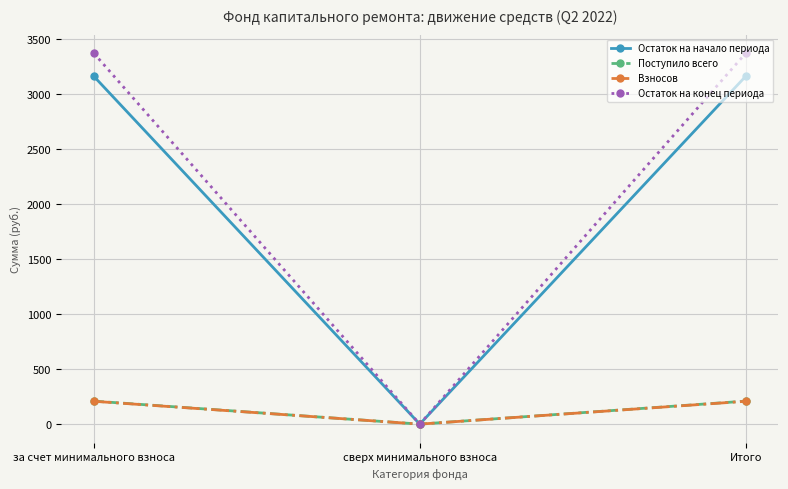

What is the value of the Остаток на конец периода point at the 1st from the left?

3368.7